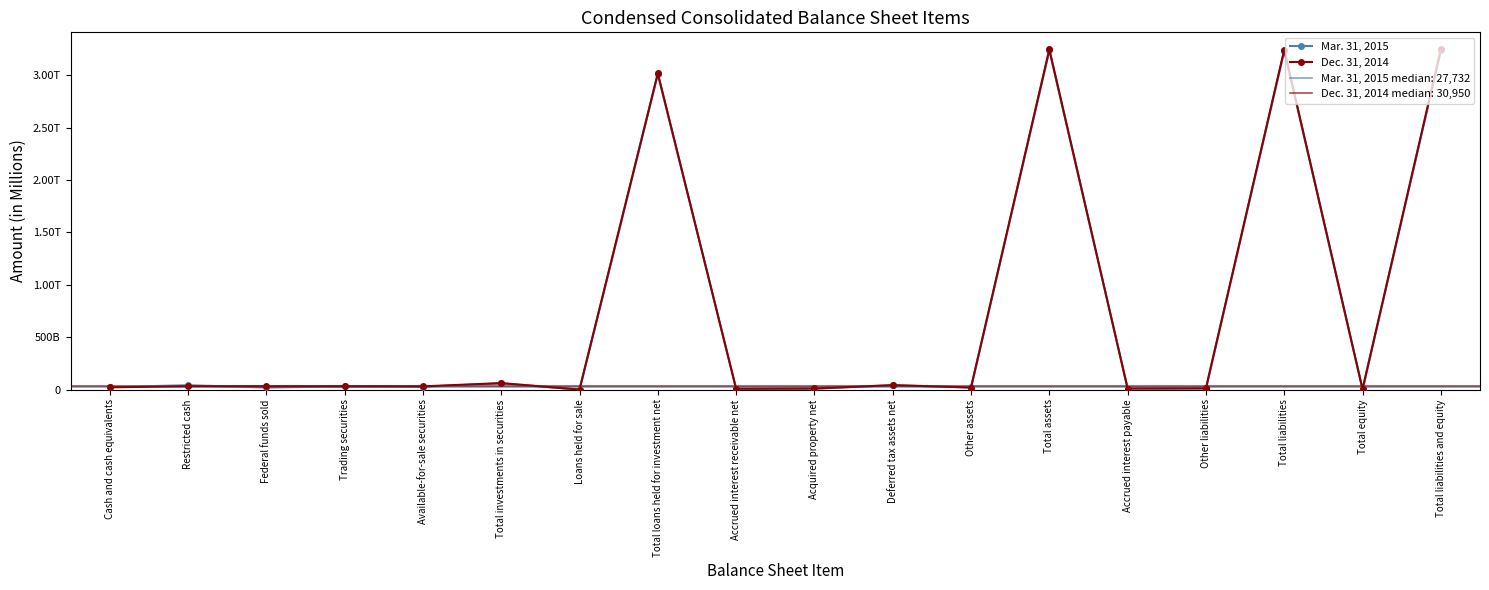

Where do Mar. 31, 2015 and Dec. 31, 2014 first cross each other?

Restricted cash and Federal funds sold